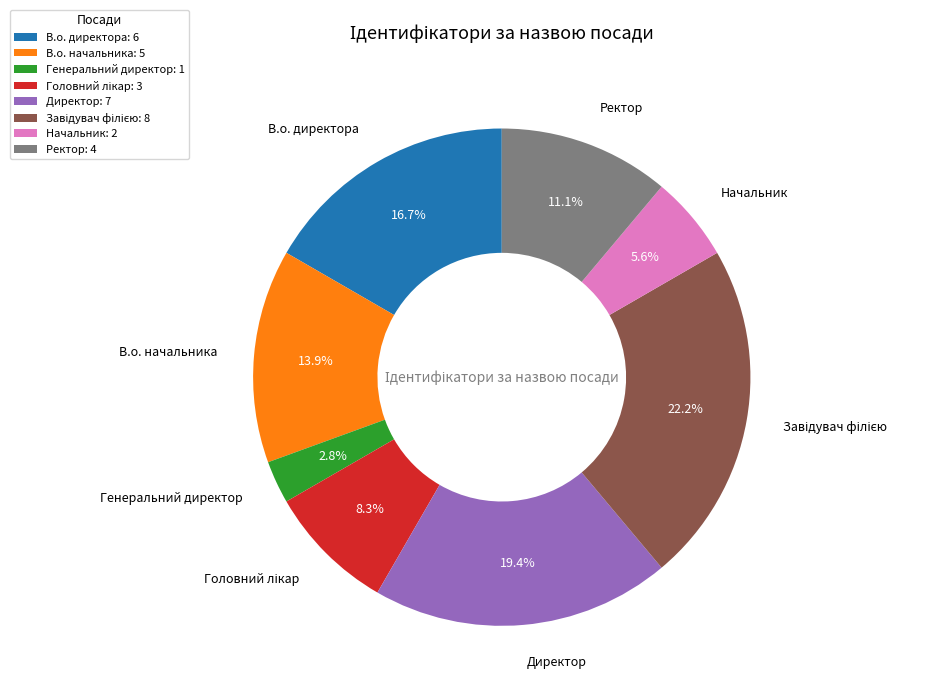

Is there a majority slice in this chart?

No